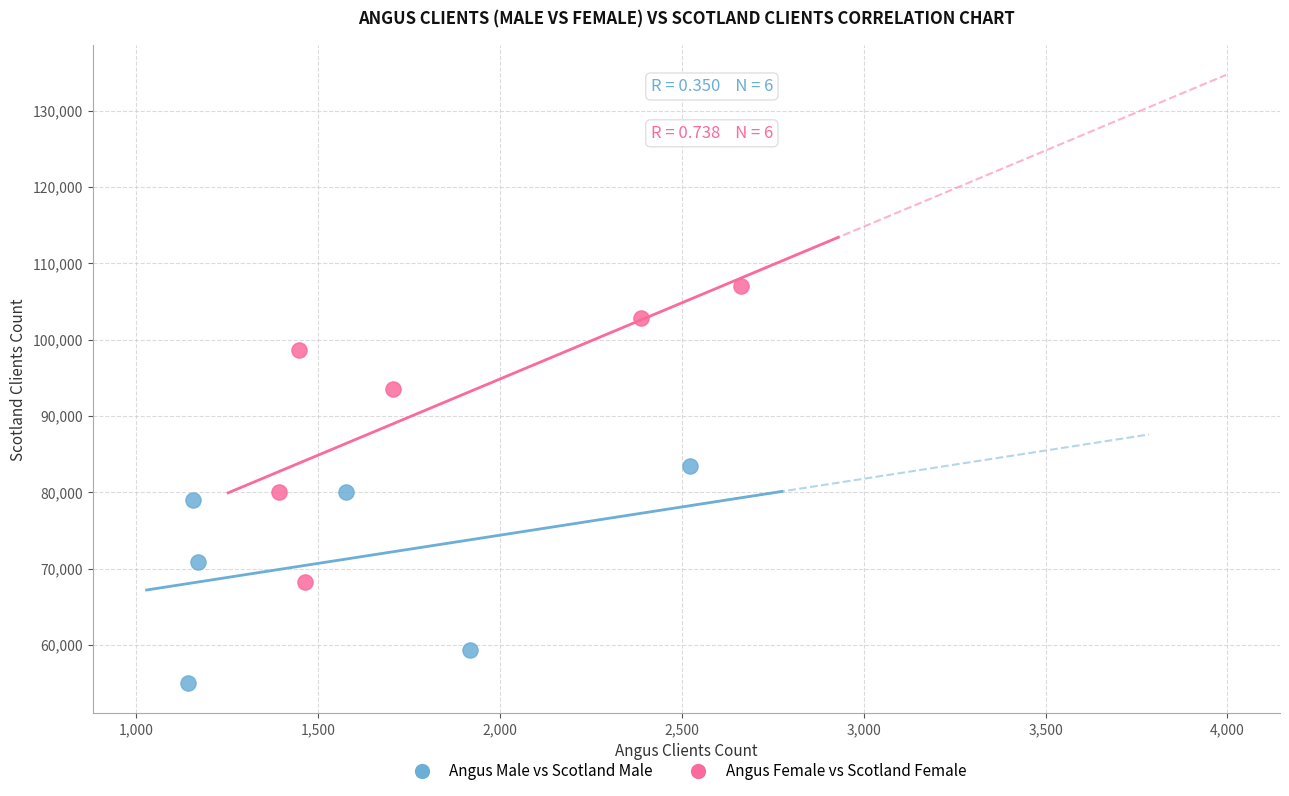

Which series contains the highest Y value?

Angus Female vs Scotland Female